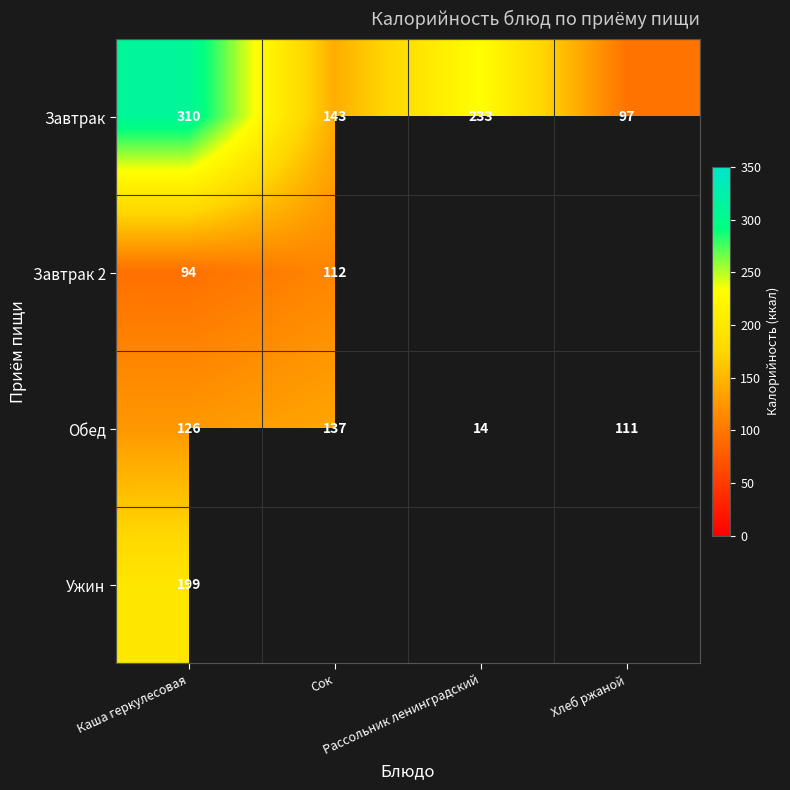

Count the number of data series in this chart.

4